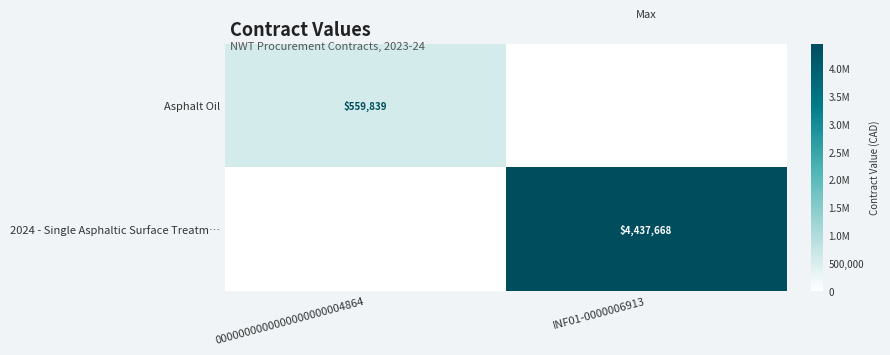

True or false: Asphalt Oil has a value of 559839 at 0000000000000000000004864.

True